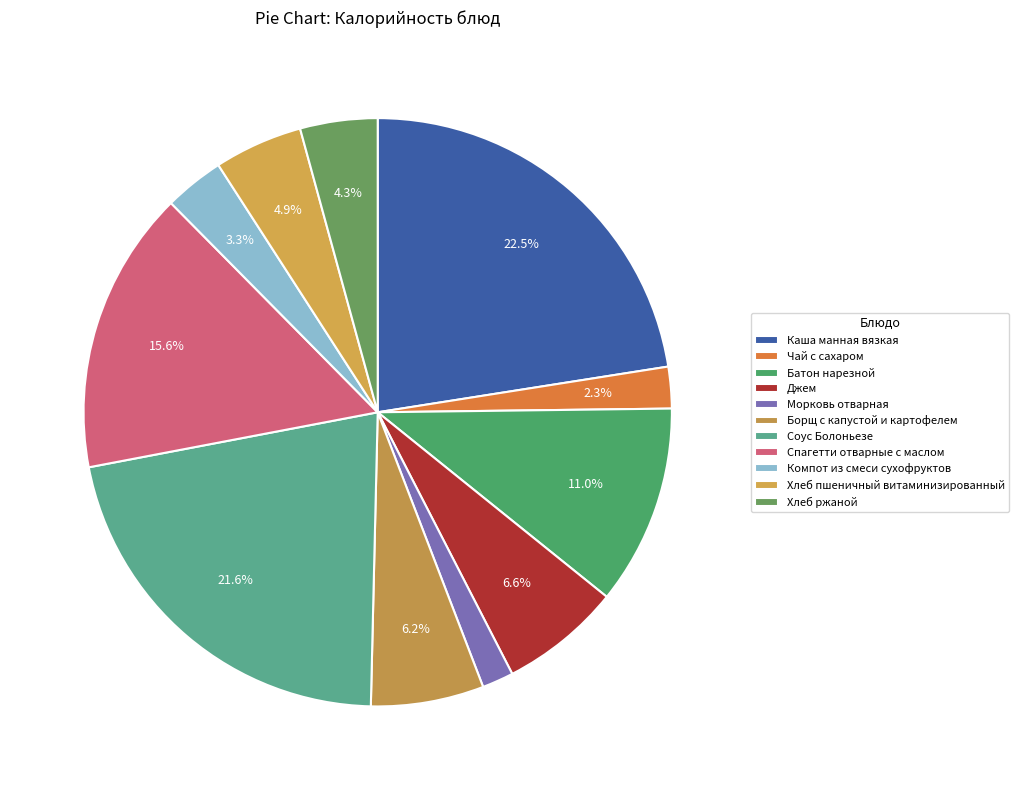

Is it true that Хлеб ржаной is 12% of the pie?

False